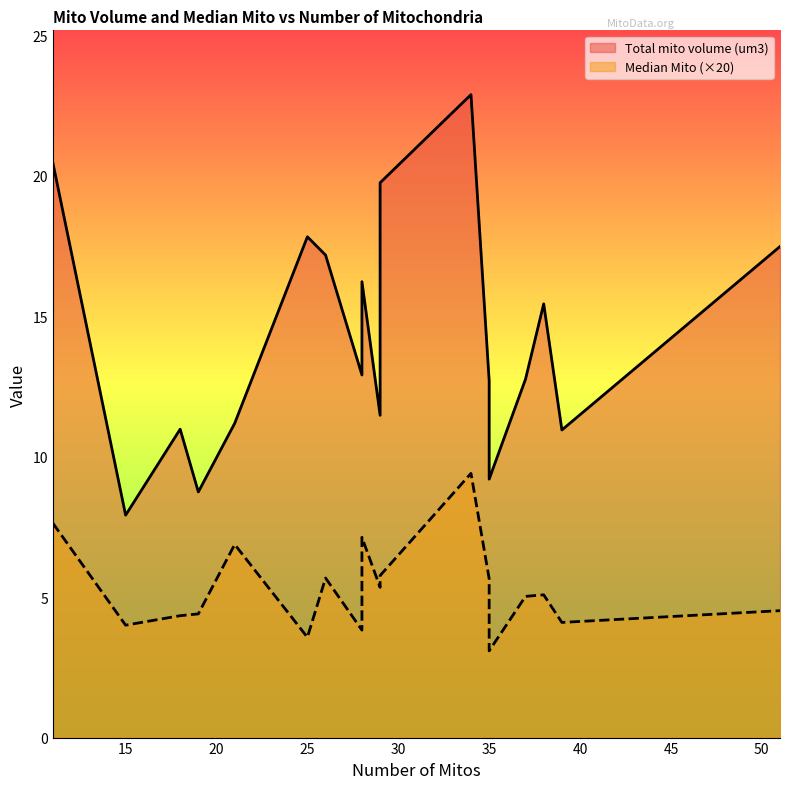

True or false: Total mito volume (um3) and Median Mito intersect in this chart.

False